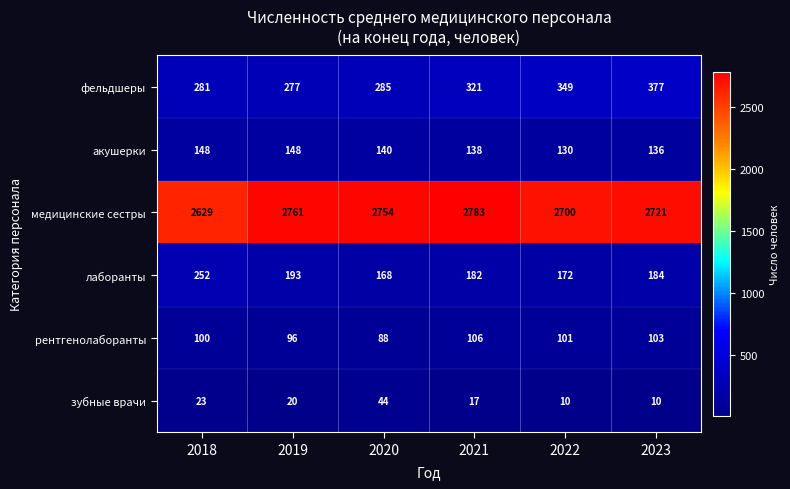

Rank the series by their maximum value, from highest to lowest.

медицинские сестры, фельдшеры, лаборанты, акушерки, рентгенолаборанты, зубные врачи